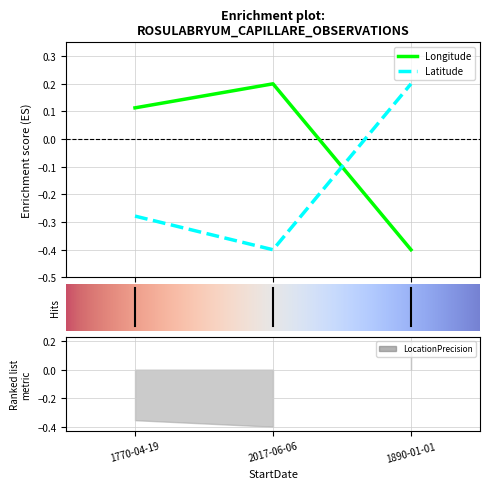

Does the chart display data point markers on the line(s)?

No